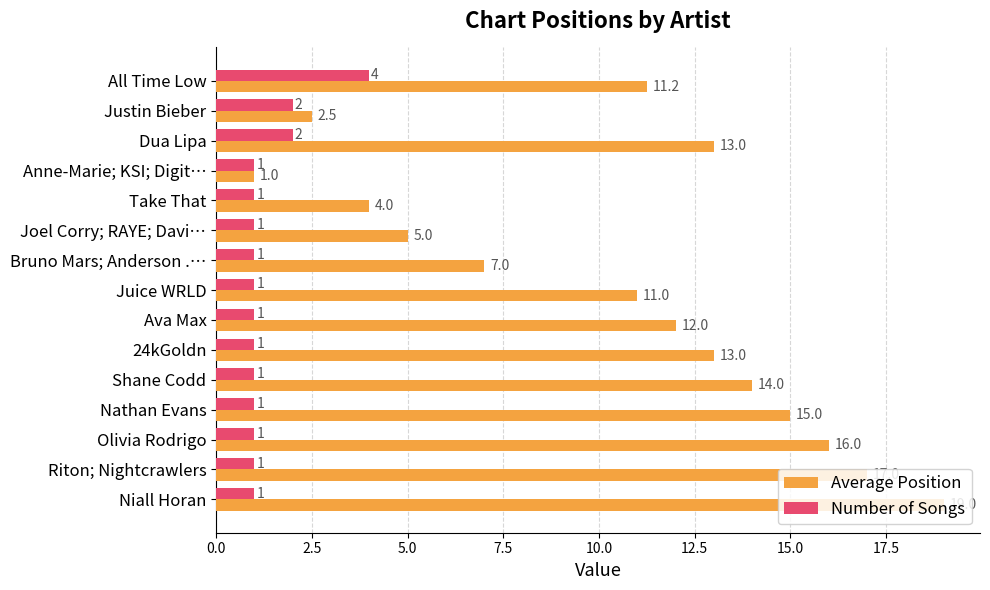

What is the difference between the maximum and second lowest values in the Average Position series?

16.5